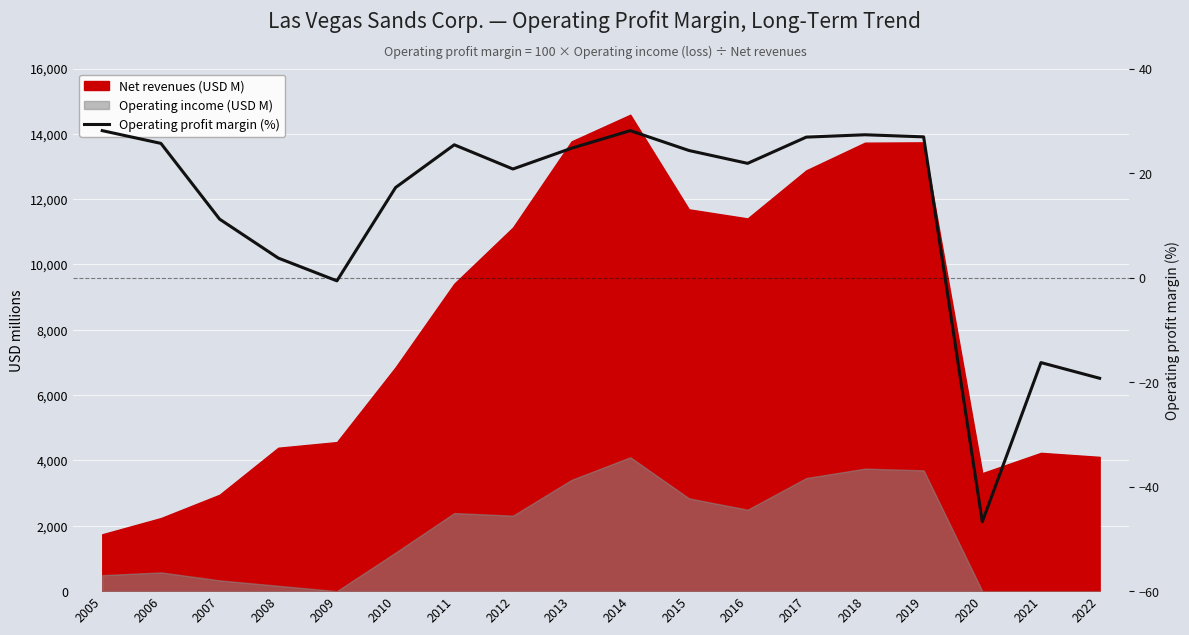

List the labels in order of value, largest first.

2005, 2014, 2018, 2019, 2017, 2006, 2011, 2013, 2015, 2016, 2012, 2010, 2007, 2008, 2009, 2021, 2022, 2020